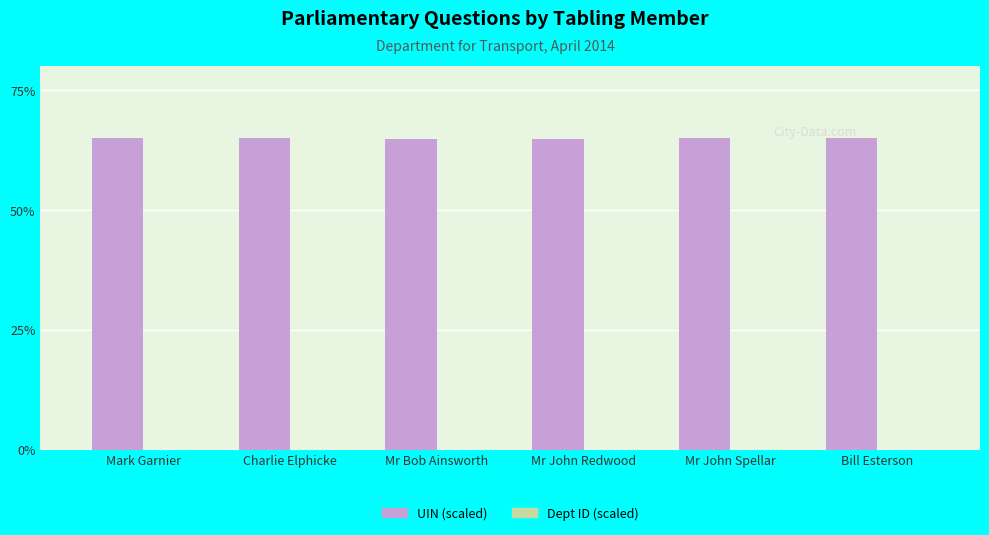

The value of UIN (scaled) at Mark Garnier is 26.6. True or false?

False